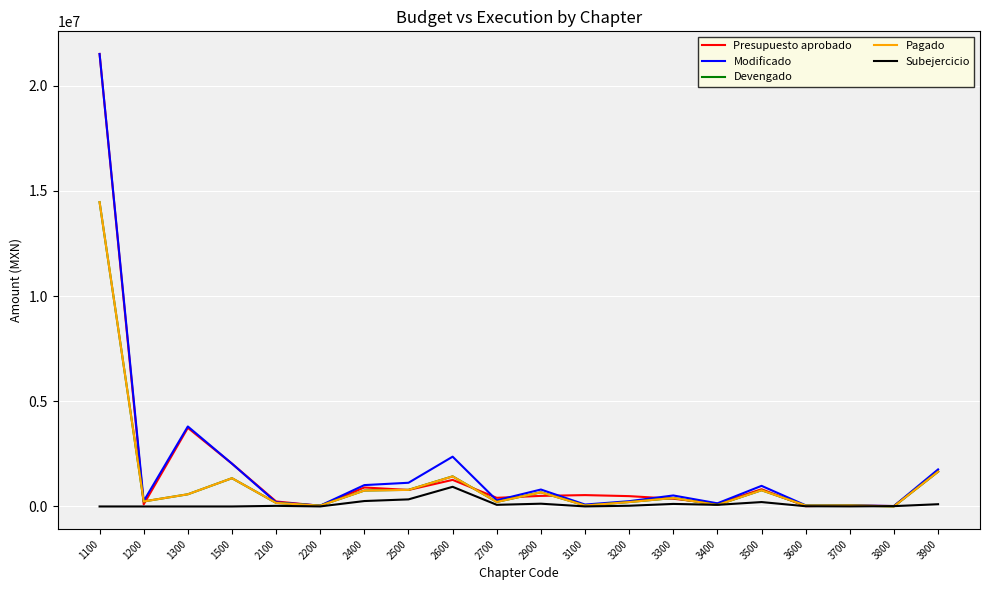

Where does the Pagado series first go above 402139?

1100